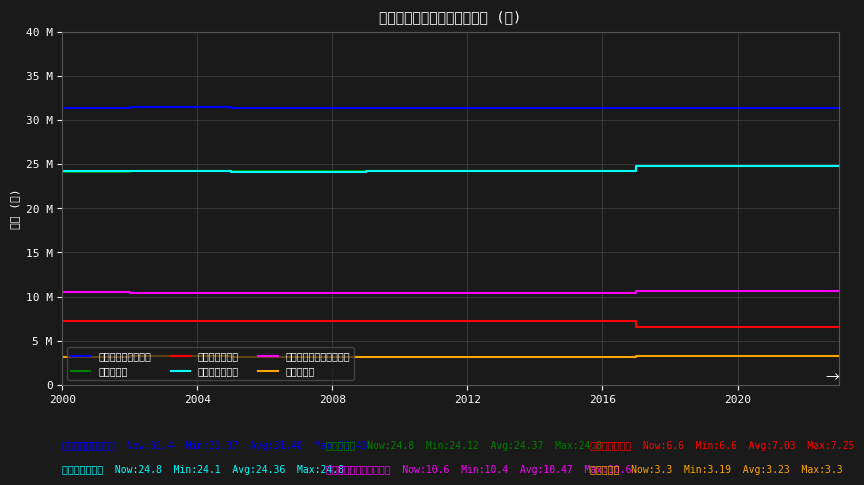

What is the sum of all 第１種低層住居専用地域 values?

251.3